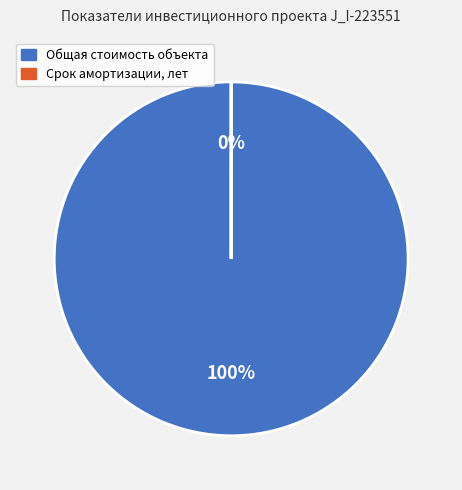

Combined, do Срок амортизации, лет and Общая стоимость объекта account for over 50%?

Yes